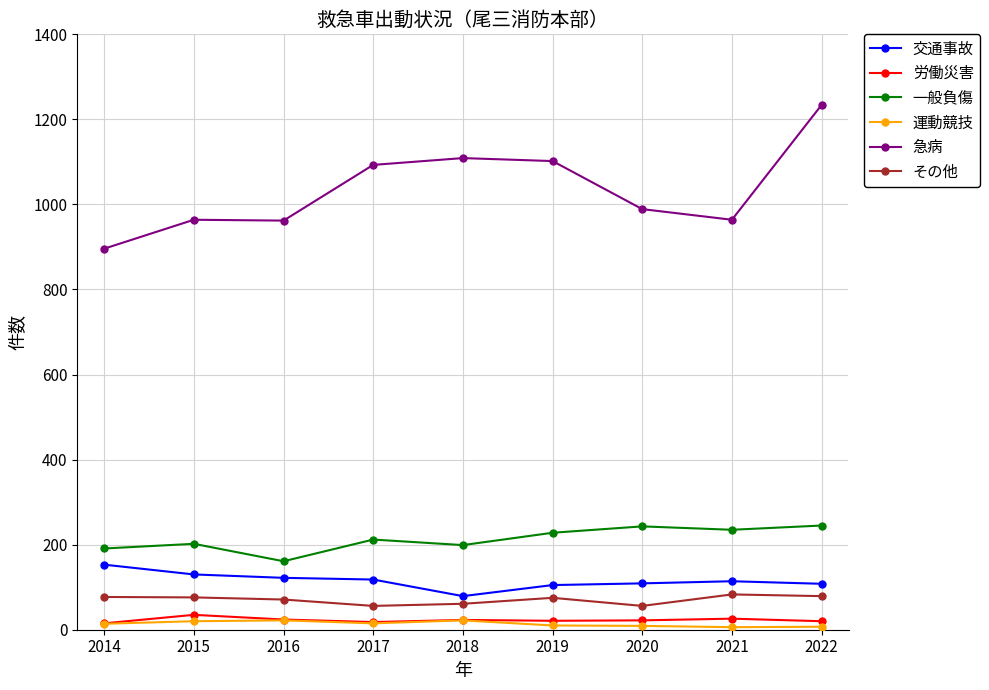

True or false: 急病 and 交通事故 cross at least once.

False